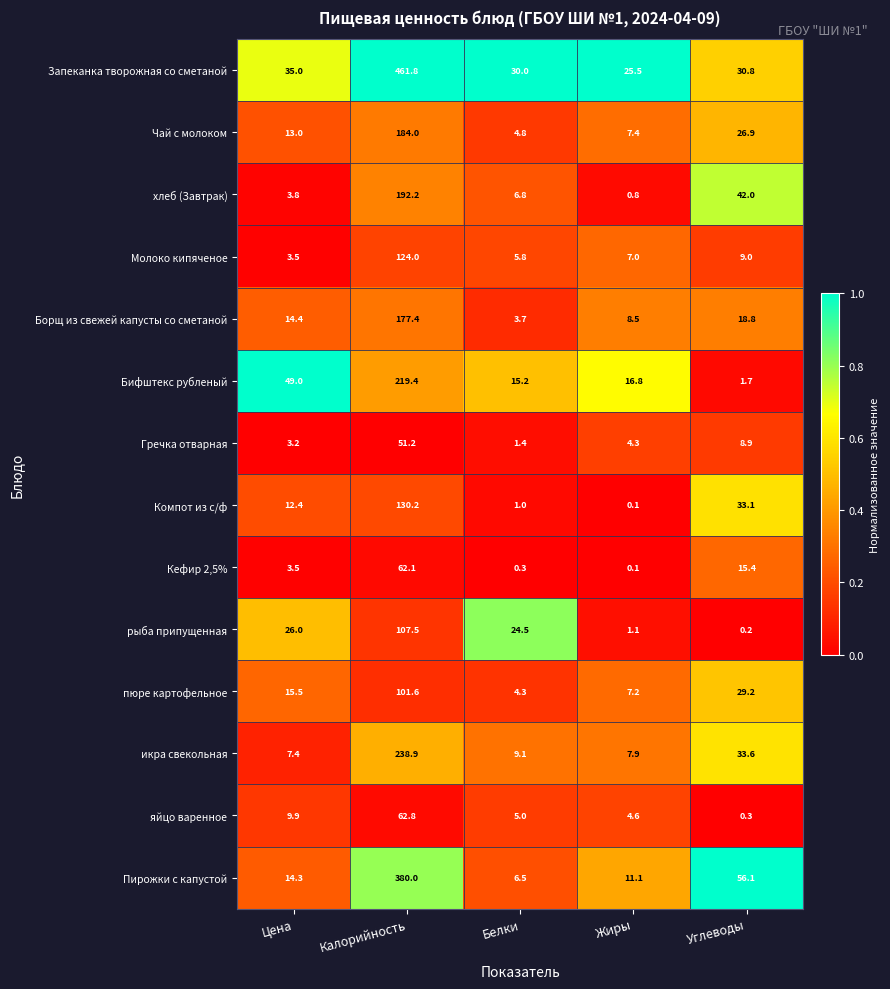

True or false: рыба припущенная has a value of 107.5 at Калорийность.

True